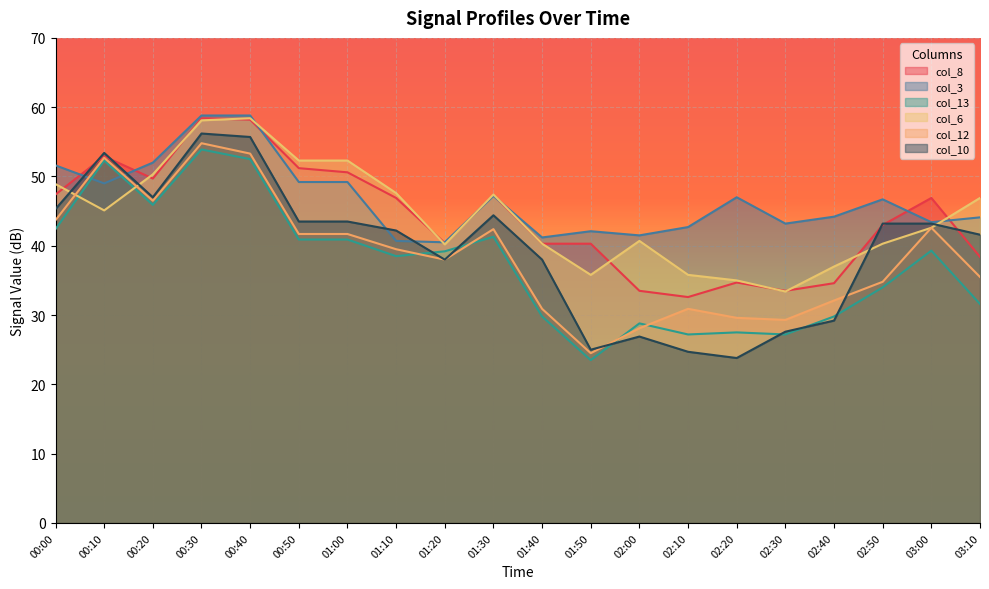

Reading left to right, list all the values displayed in this chart.

col_8: 47.4	52.9	49.7	58.4	58.2	51.2	50.6	46.9	40.4	47.3	40.3	40.3	33.5	32.6	34.7	33.5	34.6	43.0	46.9	38.4
col_3: 51.6	49.0	52.0	58.8	58.8	49.2	49.2	40.7	40.5	47.2	41.2	42.1	41.5	42.7	47.0	43.2	44.2	46.7	43.4	44.1
col_13: 42.4	52.3	45.9	53.9	52.5	40.9	40.9	38.5	39.2	41.3	29.8	23.5	28.8	27.2	27.5	27.2	29.8	34.0	39.3	31.6
col_6: 48.9	45.1	50.3	58.1	58.4	52.3	52.3	47.6	40.2	47.4	40.3	35.8	40.7	35.8	35.0	33.4	37.0	40.3	42.6	46.9
col_12: 43.7	52.7	46.5	54.8	53.3	41.7	41.7	39.5	38.0	42.4	30.9	24.5	28.1	30.9	29.6	29.3	32.1	34.8	42.6	35.5
col_10: 45.3	53.4	47.0	56.2	55.7	43.5	43.5	42.2	38.0	44.4	38.0	25.0	26.9	24.7	23.8	27.6	29.2	43.2	43.2	41.6